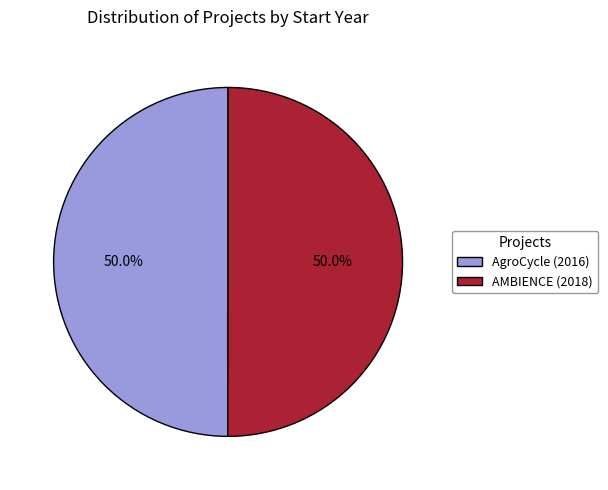

How many segments does this pie chart have?

2